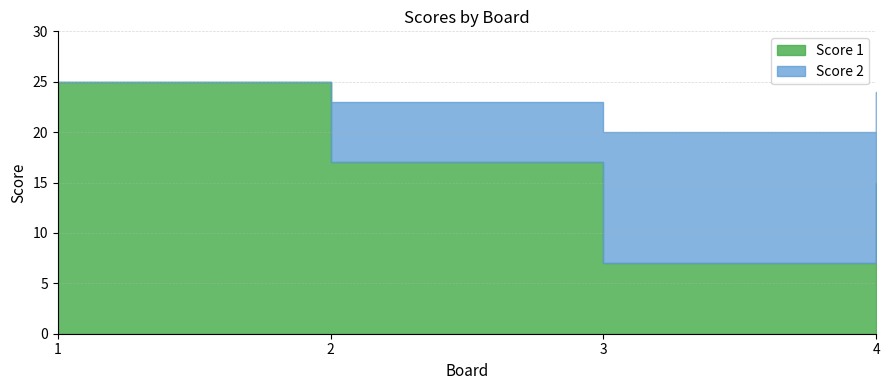

Does the chart have visible grid lines?

Yes